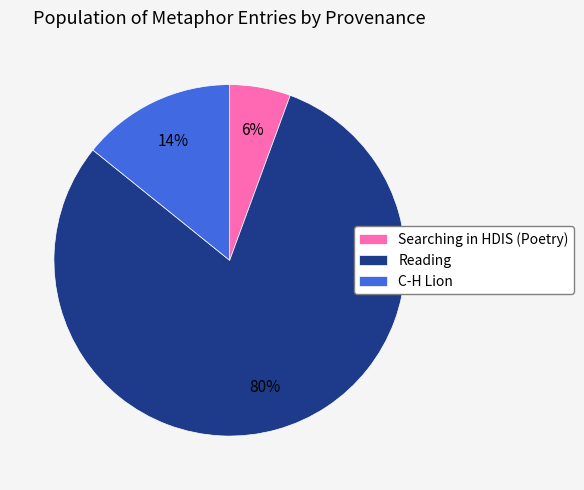

Do Reading and Searching in HDIS (Poetry) together represent more than half of the pie?

Yes